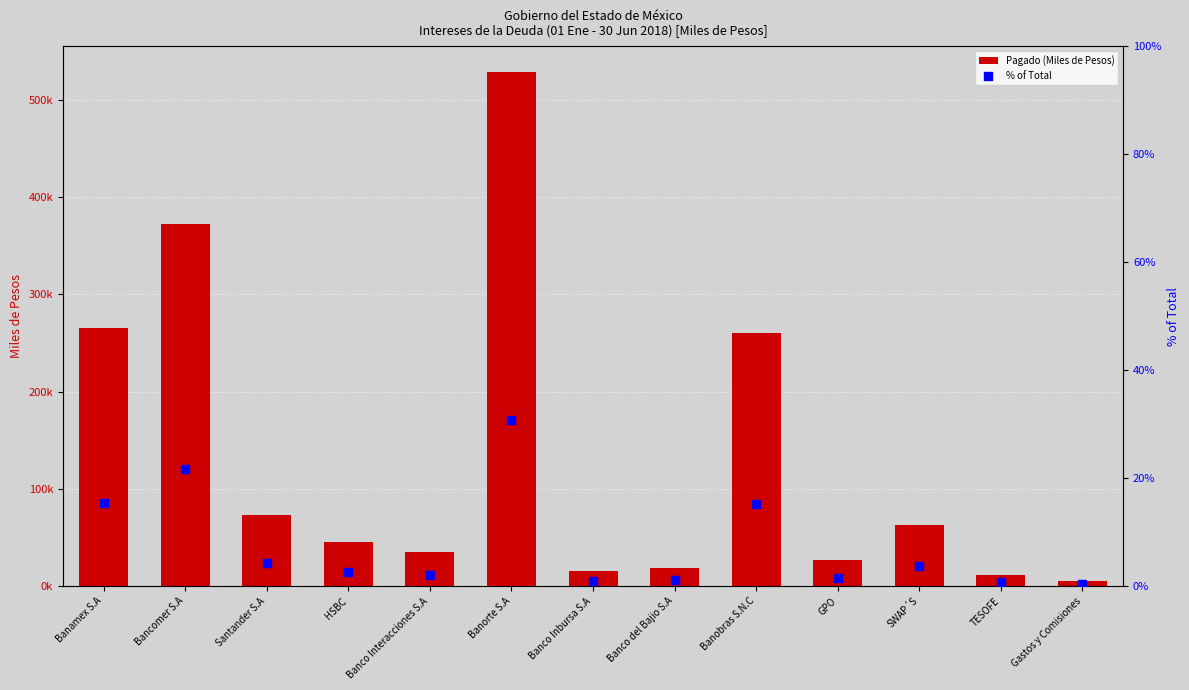

Which series reaches the maximum Y coordinate?

Pagado (Miles de Pesos)